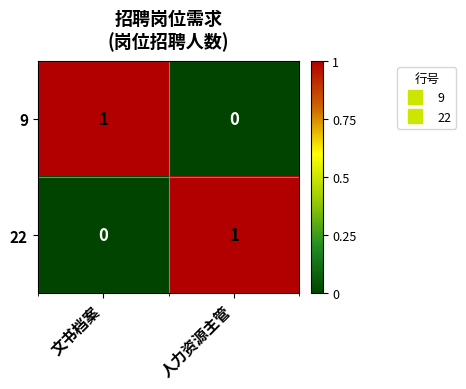

Is the value of 22 at 人力资源主管 greater than the value of 9 at 人力资源主管?

Yes